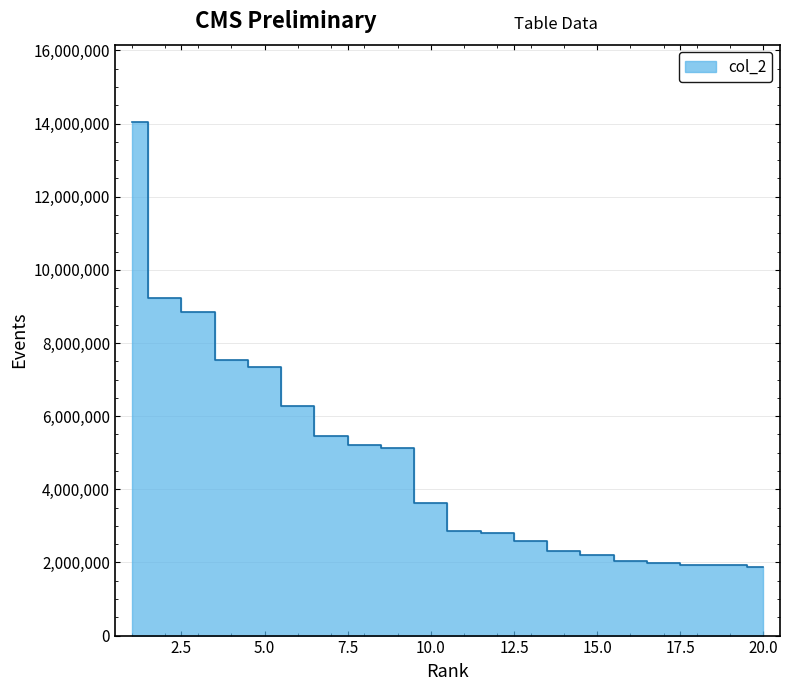

What is the smallest value displayed?

1888432